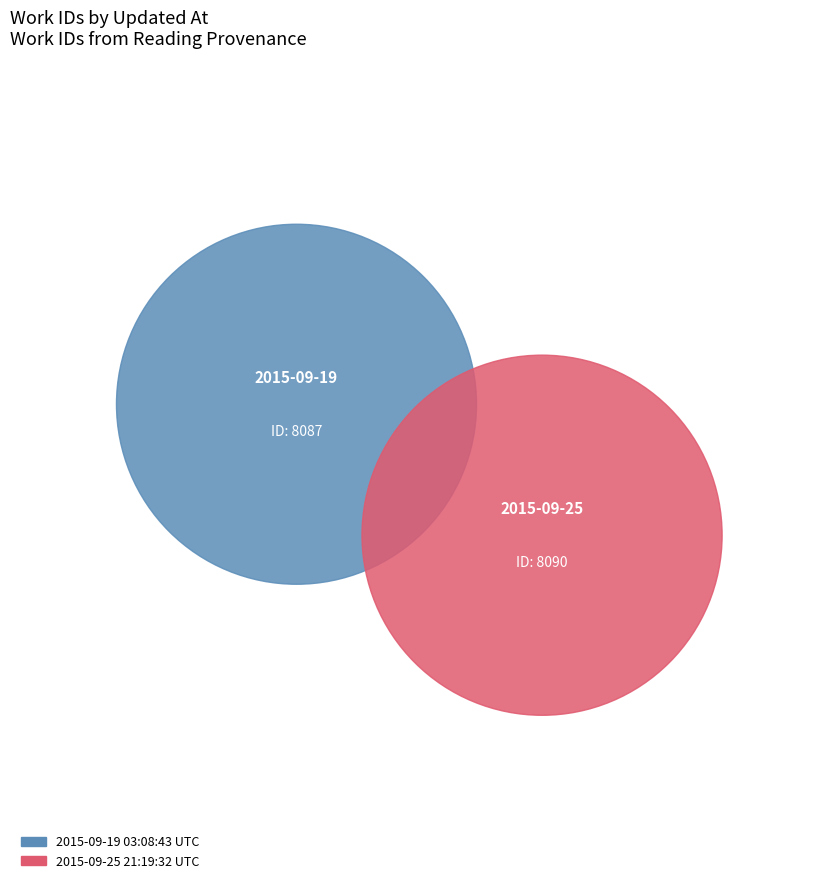

What is the change in value from 2015-09-19 03:08:43 UTC to 2015-09-25 21:19:32 UTC?

+3